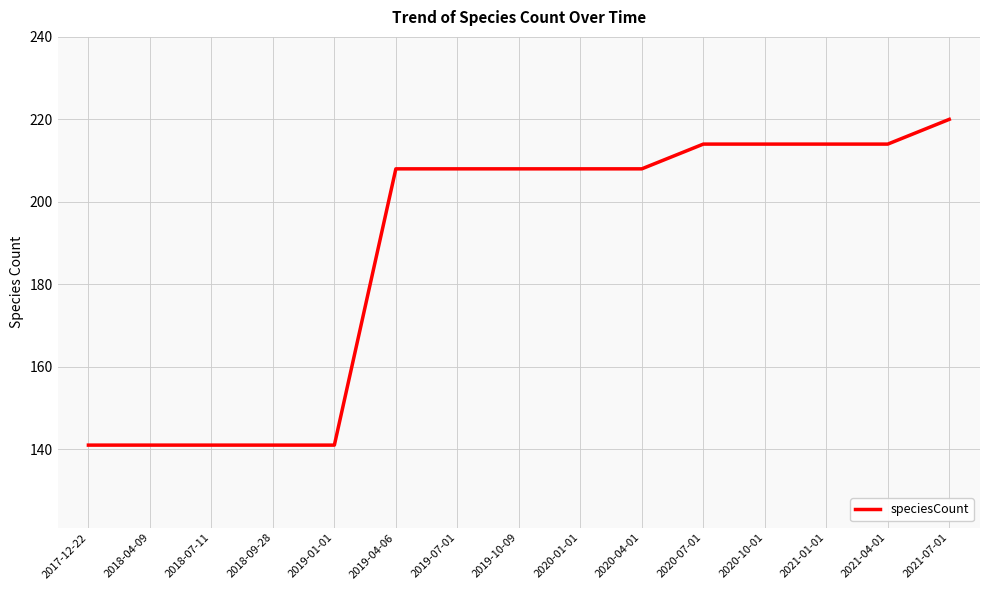

What is the difference between the maximum and minimum values?

79